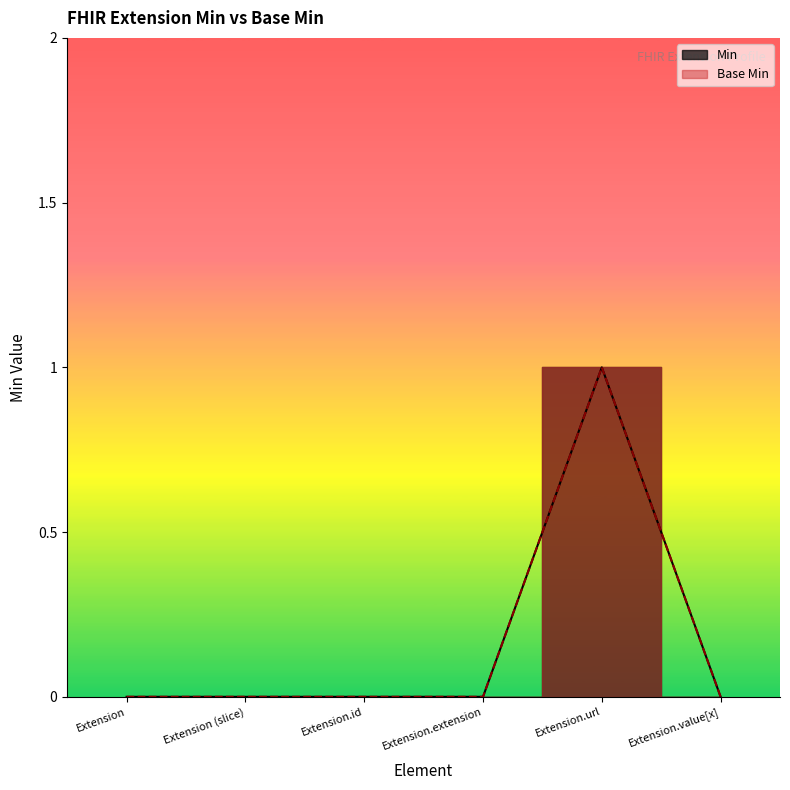

Reading left to right, list all the values displayed in this chart.

Base Min: Extension=0	Extension (slice)=0	Extension.id=0	Extension.extension=0	Extension.url=1	Extension.value[x]=0
Min: Extension=0	Extension (slice)=0	Extension.id=0	Extension.extension=0	Extension.url=1	Extension.value[x]=0